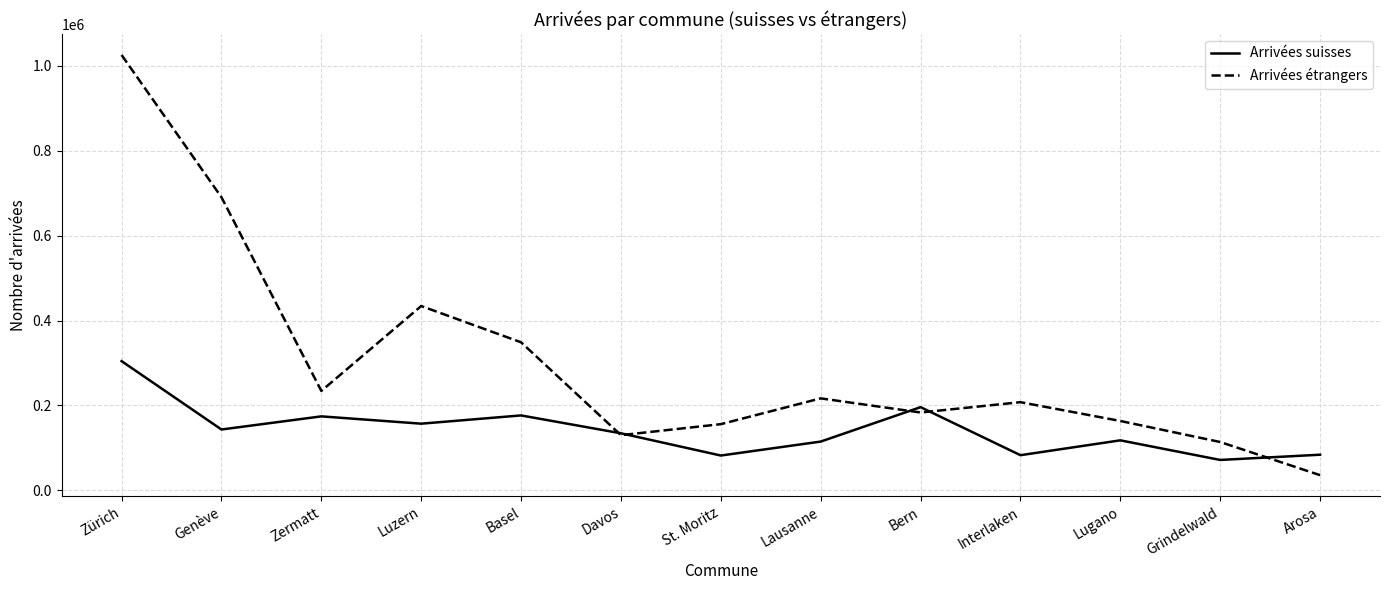

What is the greatest value displayed?

1025436